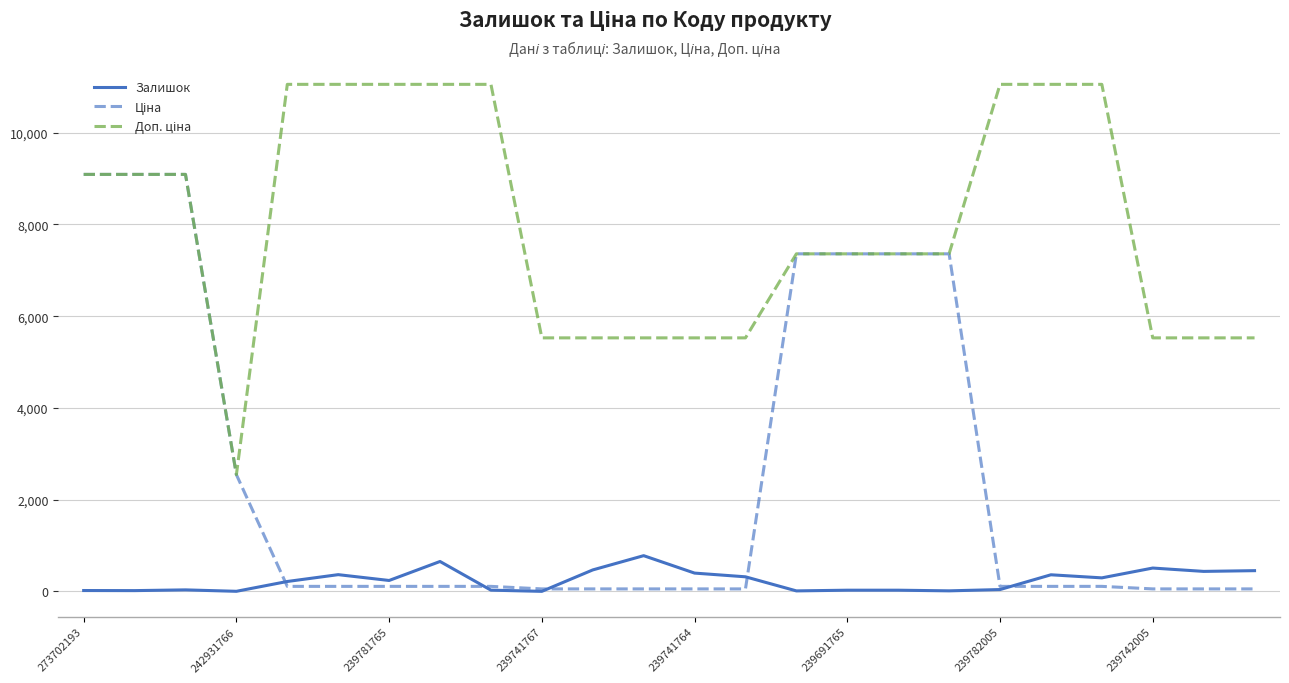

What is the maximum value for Залишок?

780.0